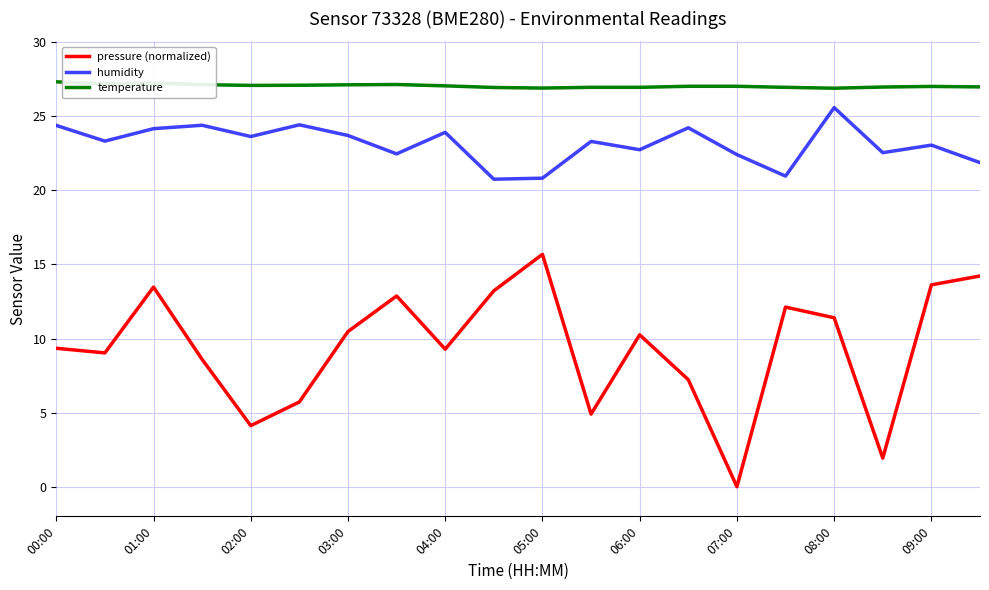

What is the greatest value displayed?

27.3